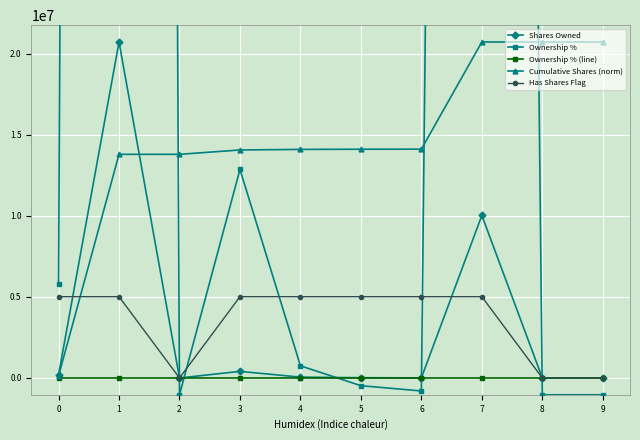

Does the chart have visible grid lines?

Yes